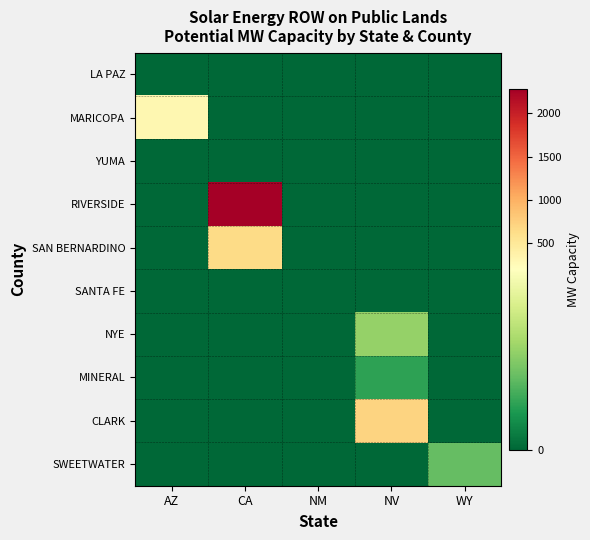

Reading left to right, transcribe all the data shown in this chart.

LA PAZ: AZ=0.3	CA=0.0	NM=0.0	NV=0.0	WY=0.0
MARICOPA: AZ=300.0	CA=0.0	NM=0.0	NV=0.0	WY=0.0
YUMA: AZ=0.4	CA=0.0	NM=0.0	NV=0.0	WY=0.0
RIVERSIDE: AZ=0.0	CA=2285.0	NM=0.0	NV=0.0	WY=0.0
SAN BERNARDINO: AZ=0.0	CA=650.0	NM=0.0	NV=0.0	WY=0.0
SANTA FE: AZ=0.0	CA=0.0	NM=1.5	NV=0.0	WY=0.0
NYE: AZ=0.0	CA=0.0	NM=0.0	NV=110.0	WY=0.0
MINERAL: AZ=0.0	CA=0.0	NM=0.0	NV=50.0	WY=0.0
CLARK: AZ=0.0	CA=0.0	NM=0.0	NV=709.0	WY=0.0
SWEETWATER: AZ=0.0	CA=0.0	NM=0.0	NV=0.0	WY=80.0